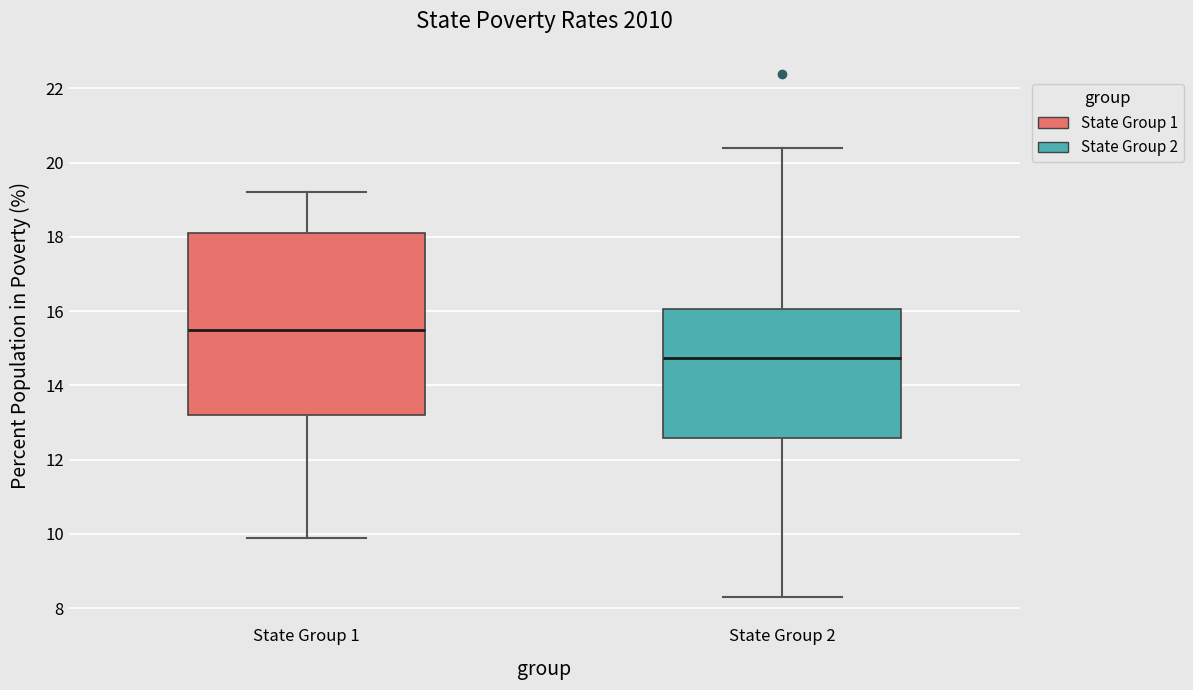

Reading left to right, transcribe this box plot: for each box, give where its median line is, the range the box spans, and where its two whiskers end, as read against the y-axis. The values are not printed on the chart, so give them approximately, as read against the axis.

State Group 1: median 15.6, box 13.2 to 18.2, whiskers 10.0 to 19.2
State Group 2: median 14.8, box 12.6 to 16.0, whiskers 8.4 to 20.4